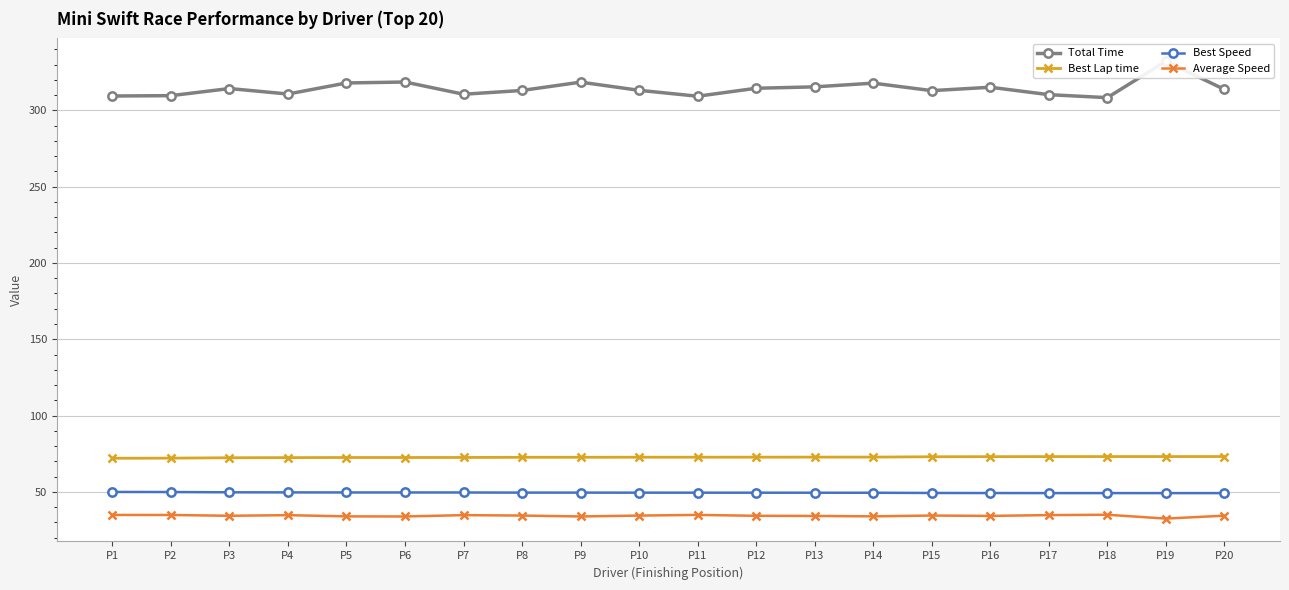

Rank the categories by Best Lap time value from highest to lowest.

P20, P19, P18, P17, P16, P15, P14, P13, P12, P11, P10, P9, P8, P7, P6, P5, P4, P3, P2, P1